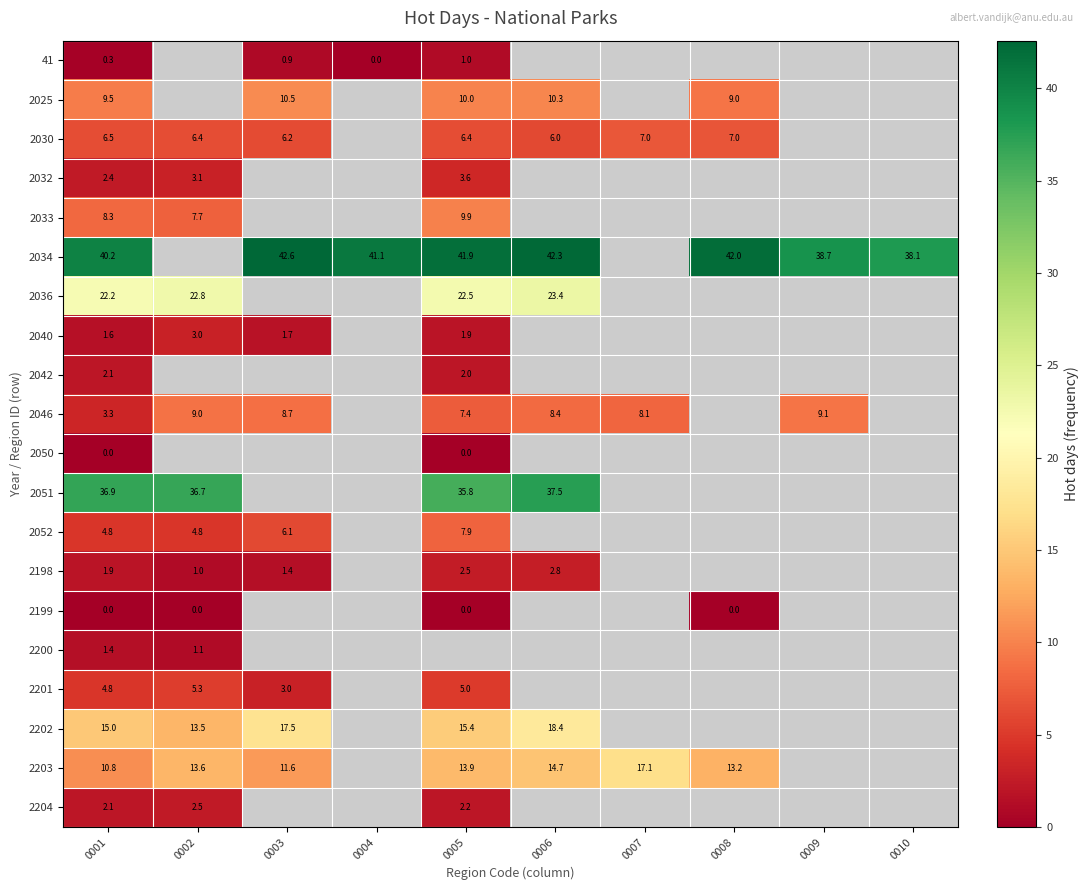

Is the value of 41 at 0005 greater than the value of 2199 at 0005?

Yes